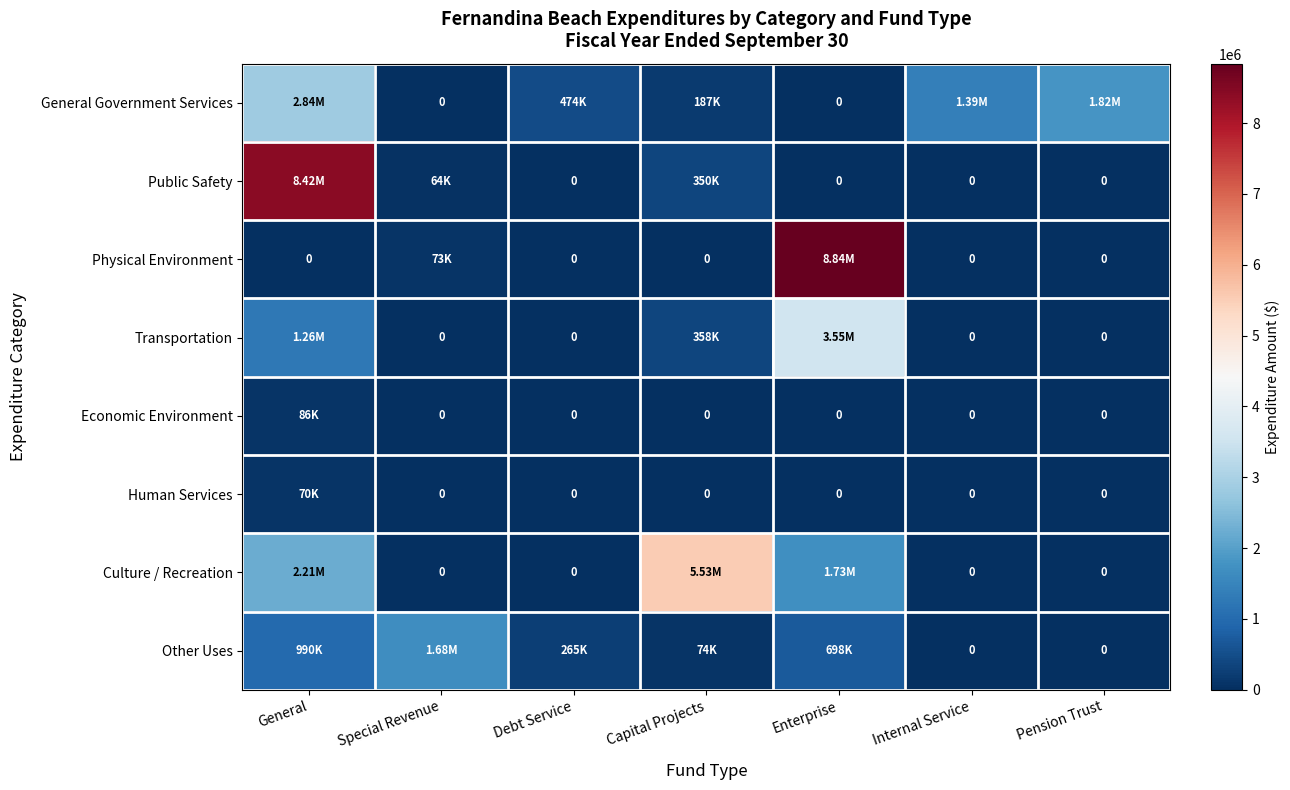

Is the value of General Government Services at Internal Service greater than the value of Culture / Recreation at Special Revenue?

Yes